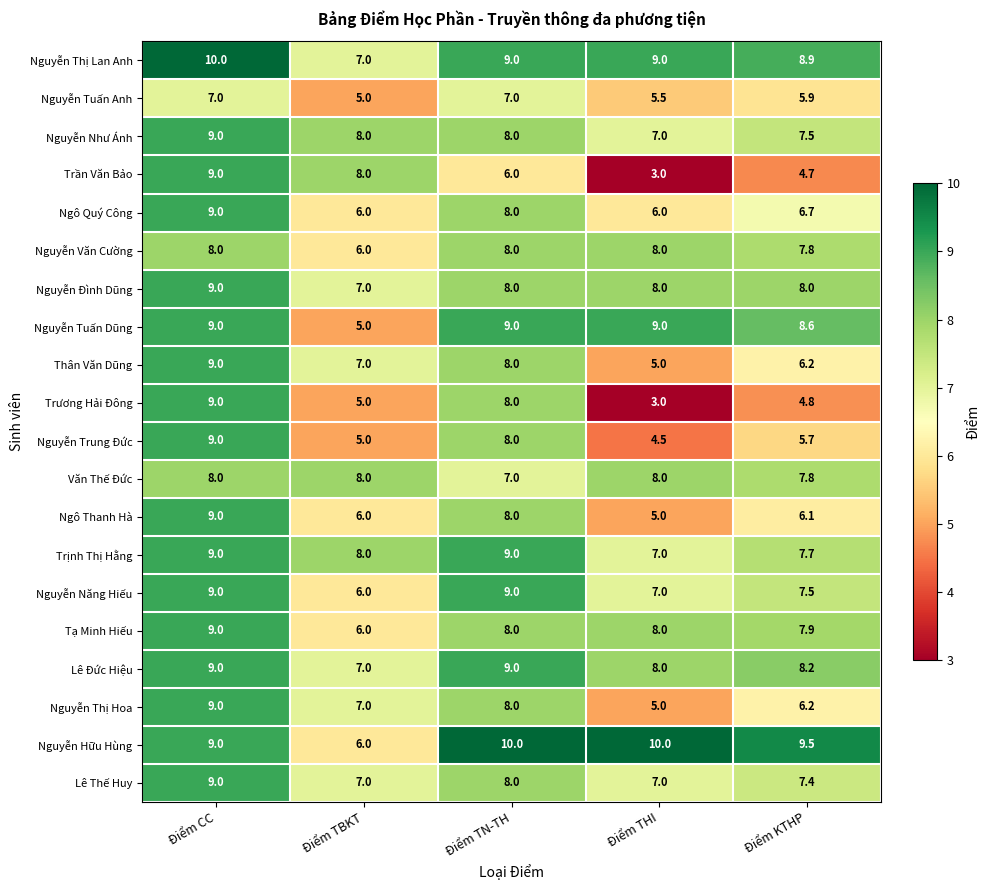

At which label does Nguyễn Năng Hiếu first exceed 7?

Điểm CC